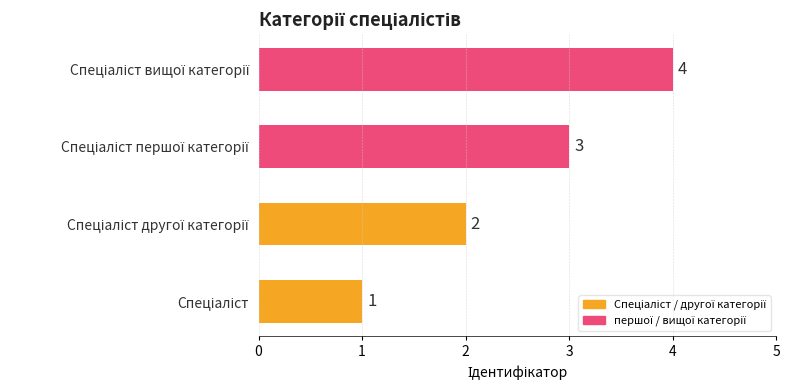

What is the difference between the maximum and minimum values?

3